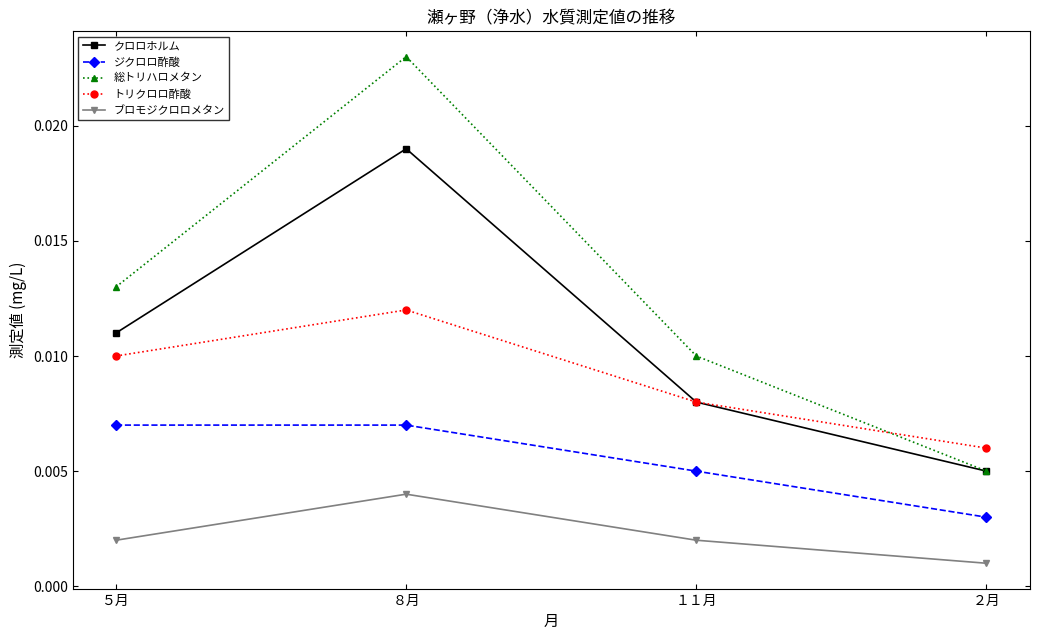

Where do トリクロロ酢酸 and 総トリハロメタン first cross each other?

１１月 and ２月